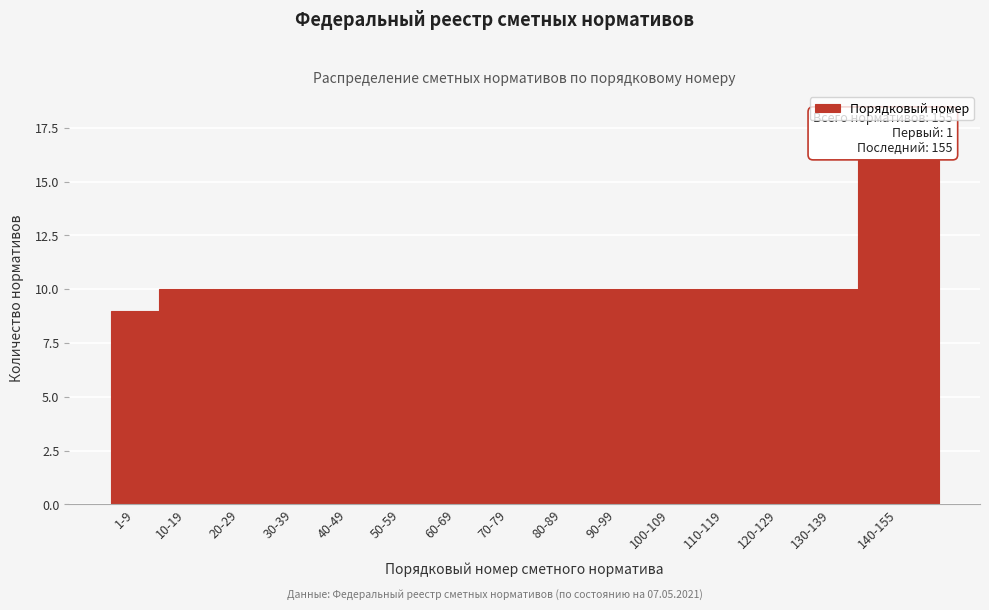

Reading left to right, what are all the values shown in this chart?

9	10	10	10	10	10	10	10	10	10	10	10	10	10	16